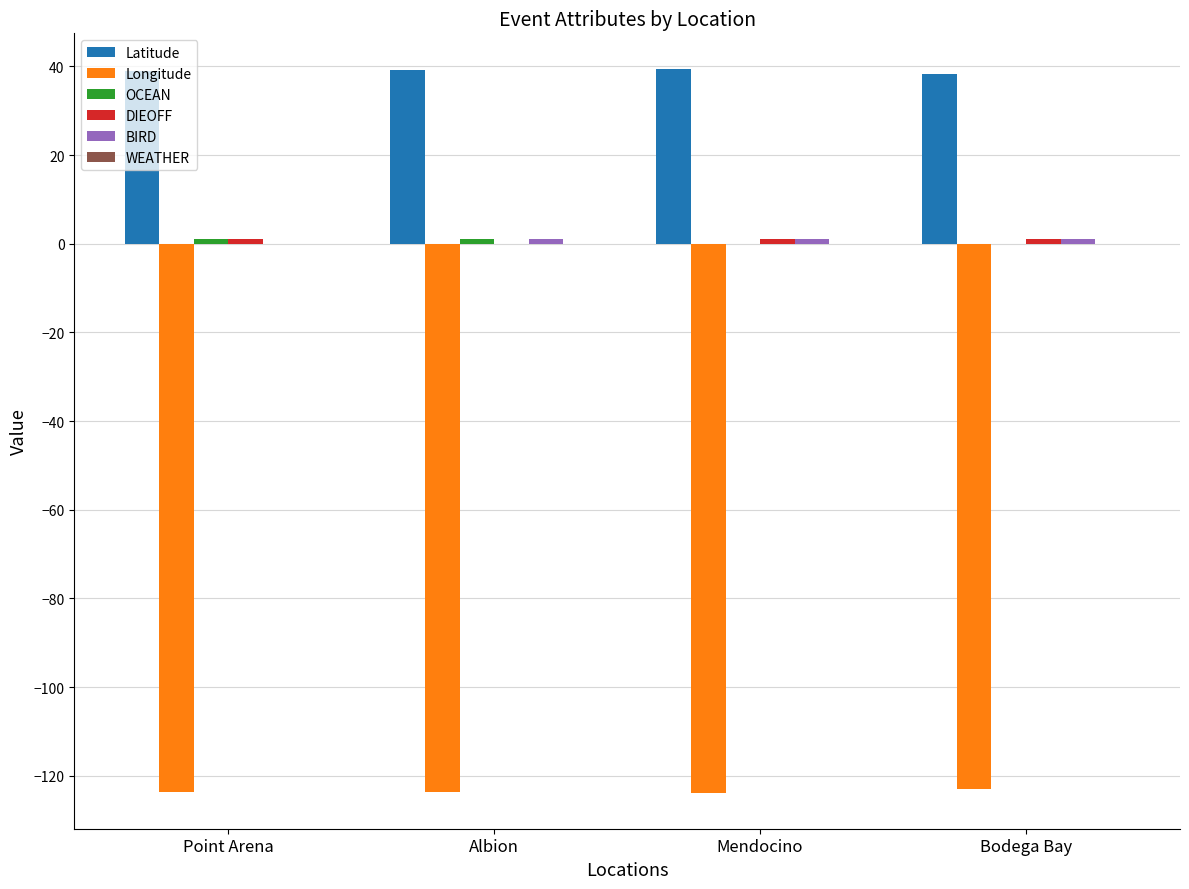

Which series has the largest total across all categories?

Latitude